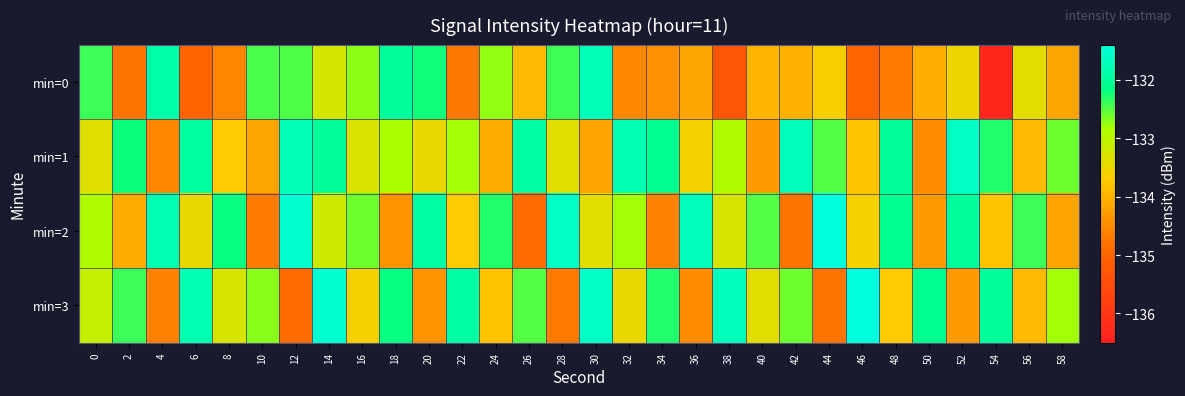

Reading left to right, list all the values displayed in this chart.

min=0: 0=-132.4	2=-134.8	4=-131.9	6=-135.0	8=-134.6	10=-132.5	12=-132.5	14=-133.3	16=-132.7	18=-132.0	20=-132.2	22=-134.7	24=-132.7	26=-133.9	28=-132.4	30=-131.7	32=-134.5	34=-134.4	36=-134.2	38=-135.3	40=-134.0	42=-134.0	44=-133.7	46=-135.0	48=-134.7	50=-134.1	52=-133.5	54=-136.3	56=-133.4	58=-134.2
min=1: 0=-133.4	2=-132.2	4=-134.6	6=-131.9	8=-133.7	10=-134.2	12=-131.7	14=-132.0	16=-133.3	18=-132.8	20=-133.5	22=-132.8	24=-134.1	26=-131.9	28=-133.4	30=-134.2	32=-131.8	34=-132.1	36=-133.6	38=-132.9	40=-134.3	42=-131.7	44=-132.5	46=-133.8	48=-132.0	50=-134.5	52=-131.6	54=-132.3	56=-133.9	58=-132.6
min=2: 0=-132.9	2=-134.1	4=-131.8	6=-133.5	8=-132.2	10=-134.7	12=-131.5	14=-133.2	16=-132.6	18=-134.4	20=-131.9	22=-133.7	24=-132.3	26=-134.9	28=-131.6	30=-133.4	32=-132.8	34=-134.6	36=-131.7	38=-133.3	40=-132.5	42=-134.8	44=-131.4	46=-133.6	48=-132.1	50=-134.3	52=-132.0	54=-133.8	56=-132.4	58=-134.2
min=3: 0=-133.1	2=-132.4	4=-134.6	6=-131.8	8=-133.3	10=-132.7	12=-134.9	14=-131.5	16=-133.6	18=-132.2	20=-134.4	22=-131.9	24=-133.8	26=-132.5	28=-134.7	30=-131.6	32=-133.5	34=-132.3	36=-134.5	38=-131.7	40=-133.4	42=-132.6	44=-134.8	46=-131.4	48=-133.7	50=-132.1	52=-134.3	54=-132.0	56=-133.9	58=-132.8